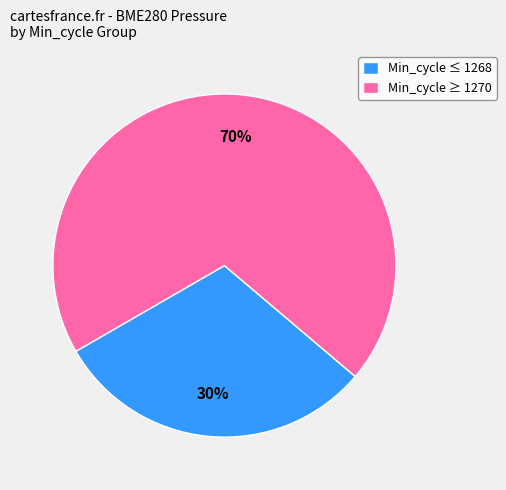

What is the largest slice in the pie chart?

70%